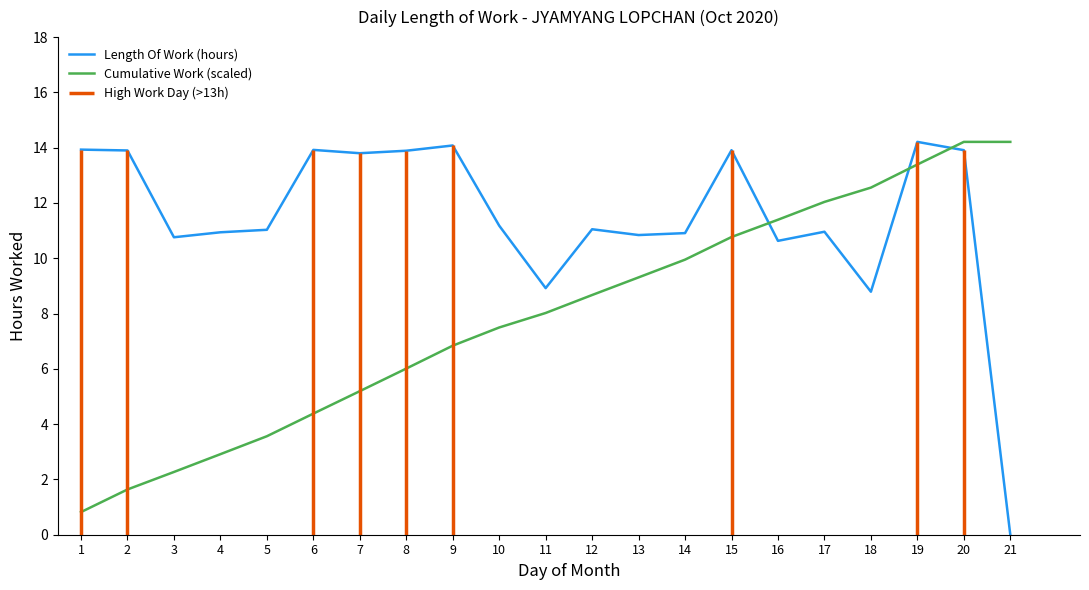

The value of Length Of Work (hours) at 17 is 11.0. True or false?

True